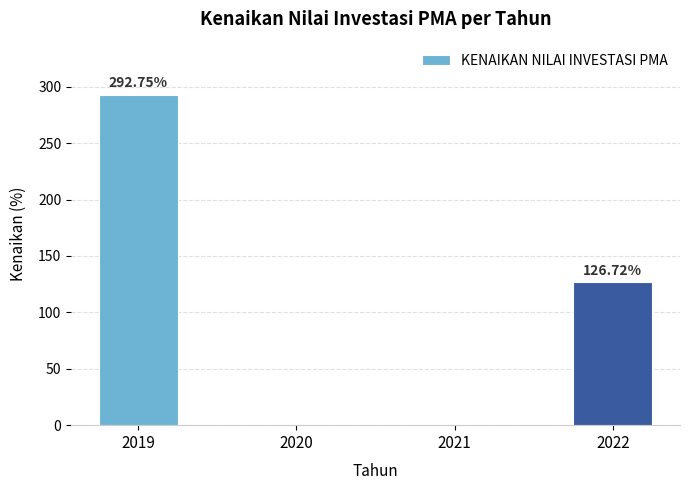

What is the sum of the values at 2020 and 2019?

292.8